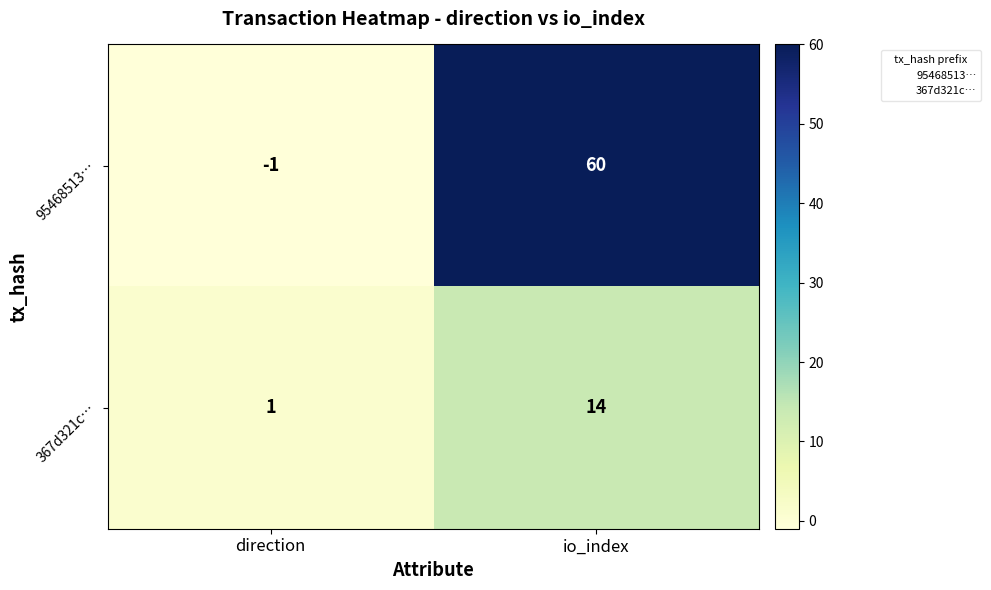

Where is 367d321c… nearest to the value 7?

direction